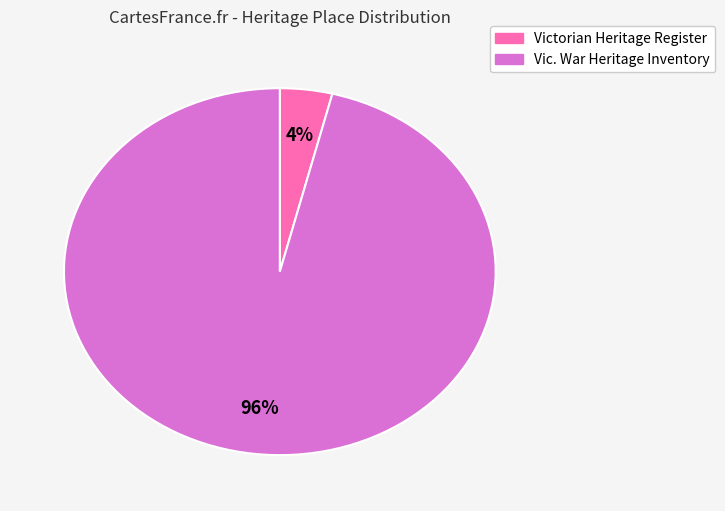

To the nearest percent, what is the difference between the largest and smallest slice percentages?

92%